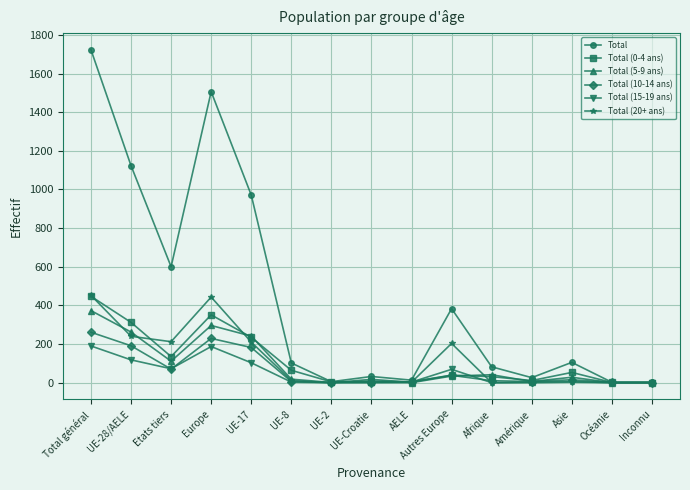

True or false: Total (20+ ans) has more than 0 points higher than both neighbors.

True